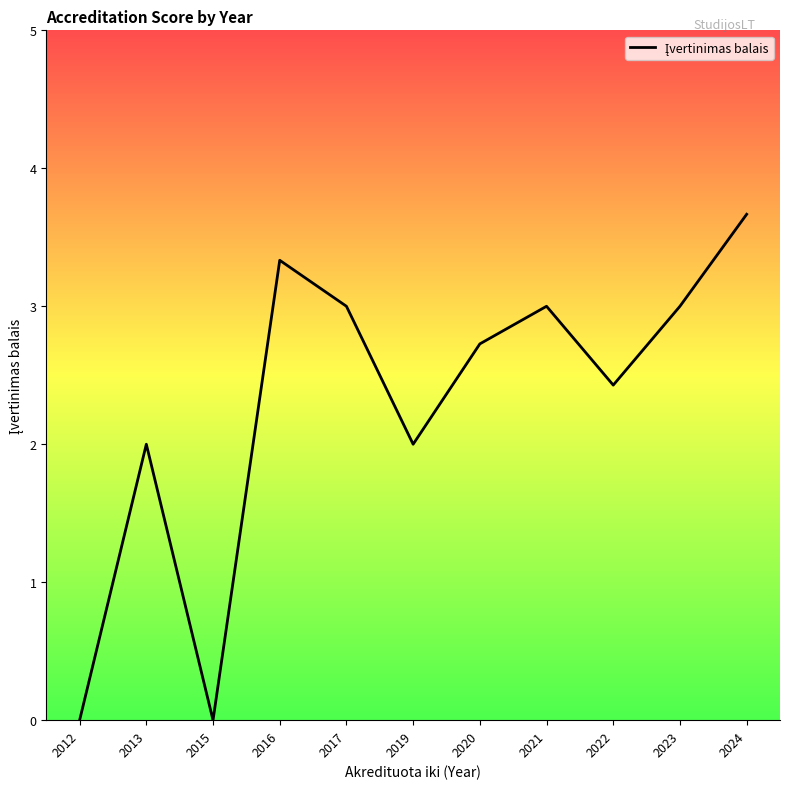

What value does the data have at 2019?

2.0